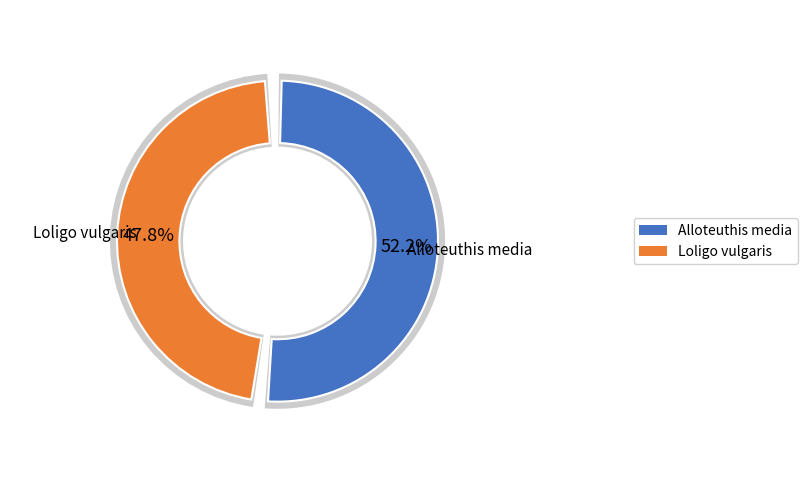

To the nearest percent, what percentage of the pie is Alloteuthis media?

52%